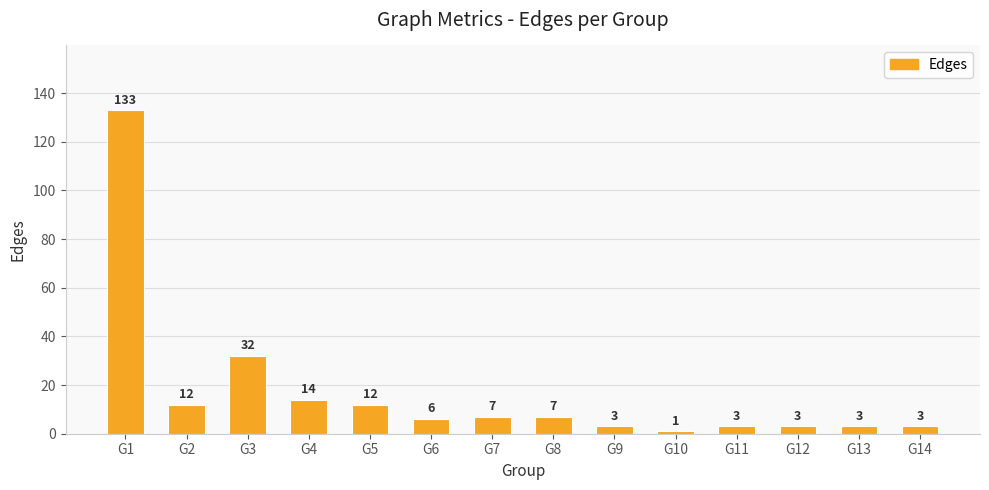

What is the value of the 8th bar from the left?

7